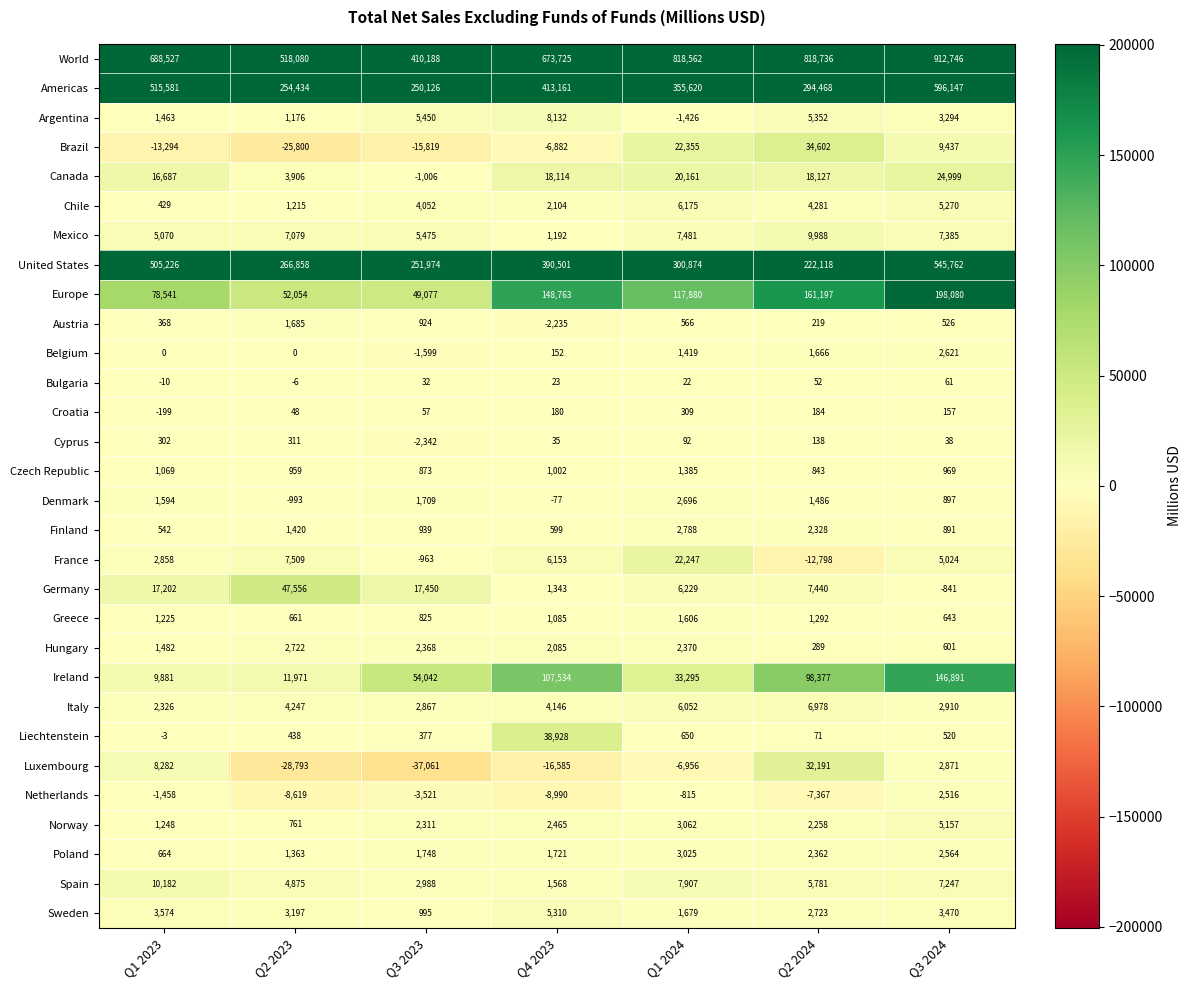

What is the sum of all Ireland values?

461991